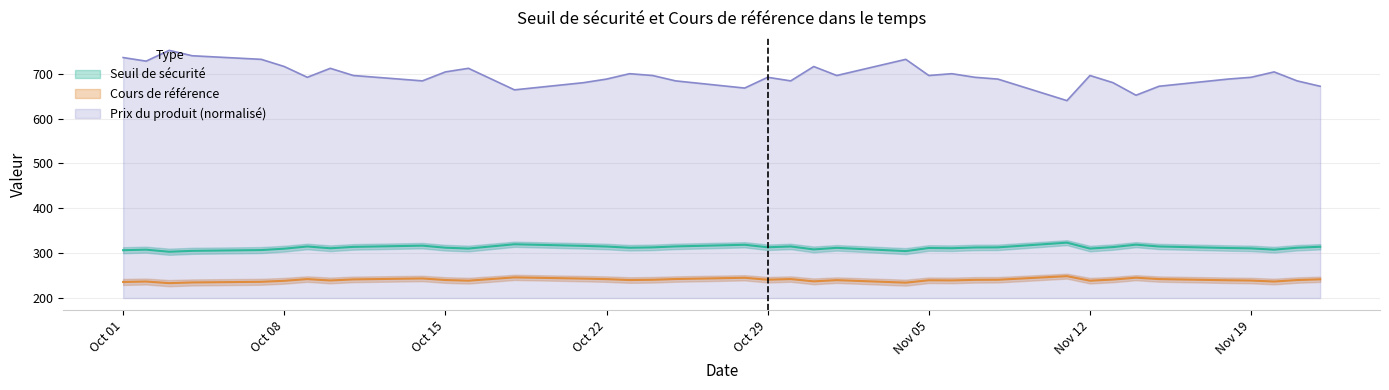

What is the maximum value for Prix du produit?

752.0